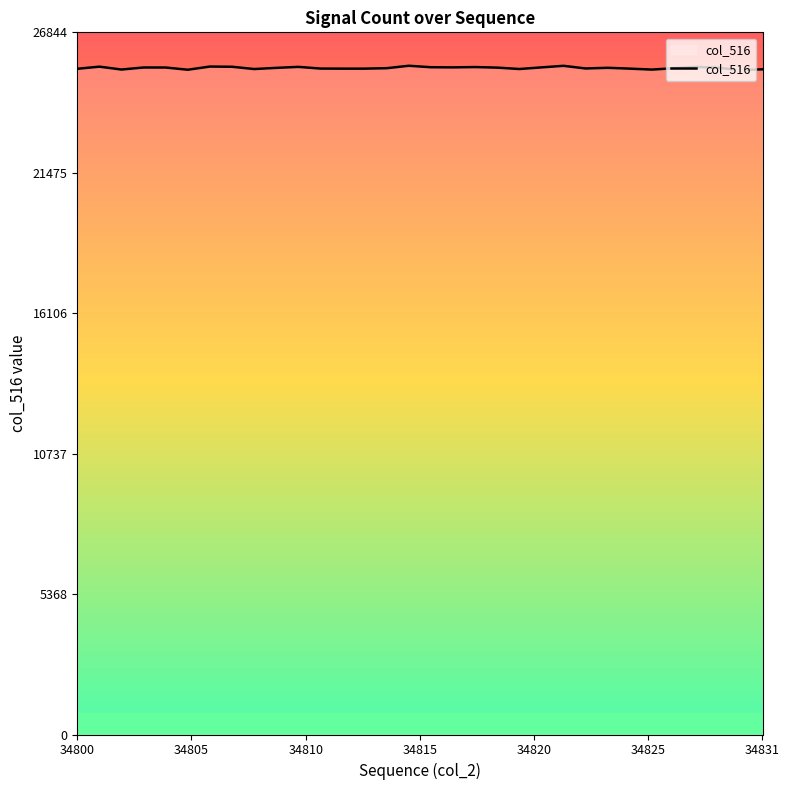

What is the minimum value shown in the chart?

25403